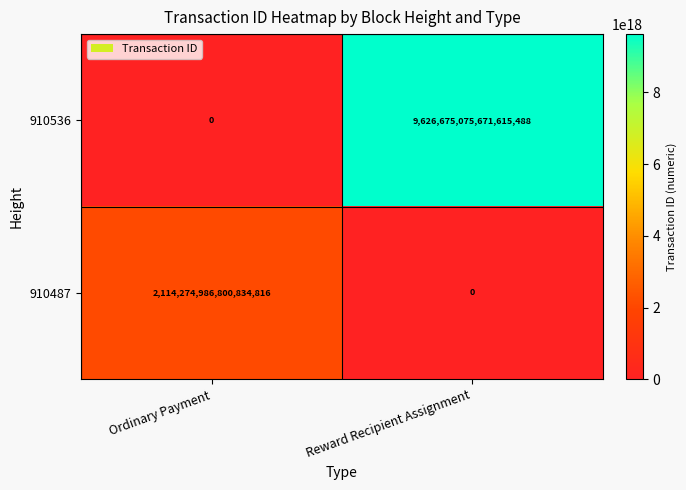

Where is 910536 nearest to the value 4813337537835807744?

Ordinary Payment